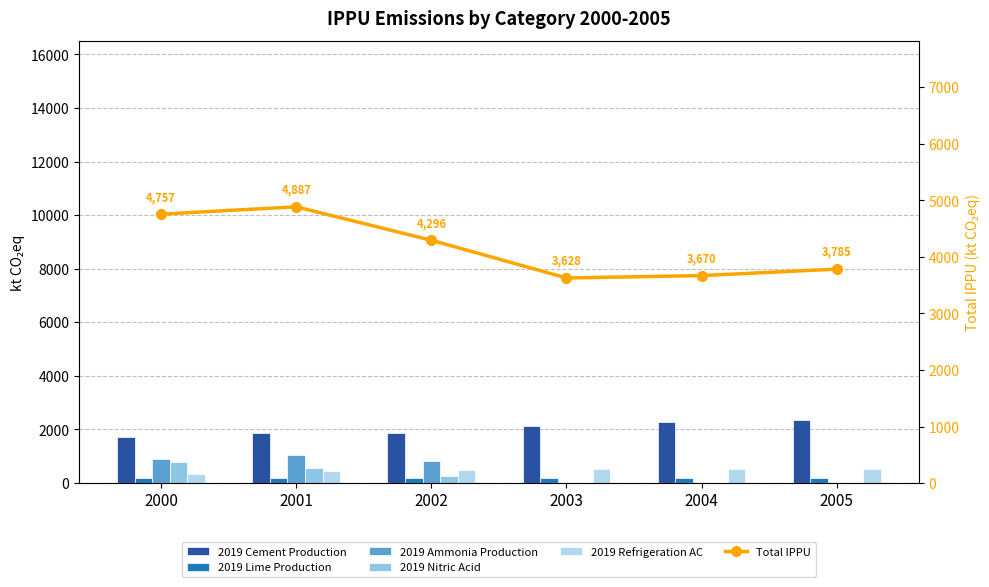

At which label is 2019 Ammonia Production closest to 520?

2002